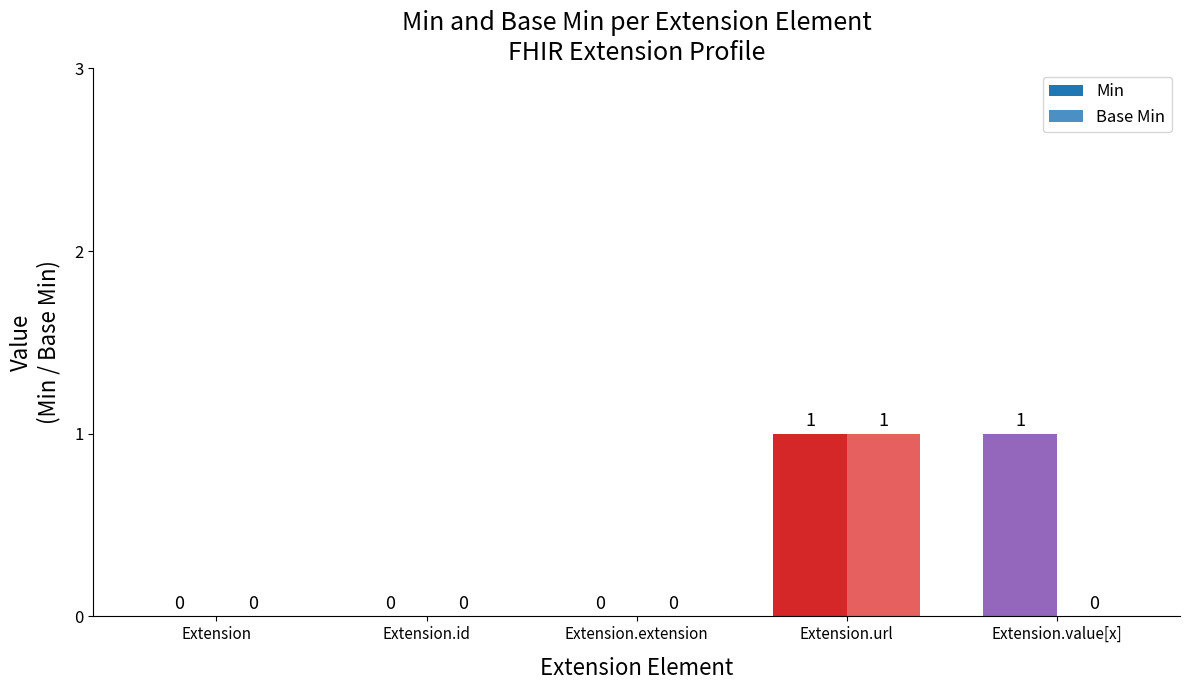

What is the maximum value for Min?

1